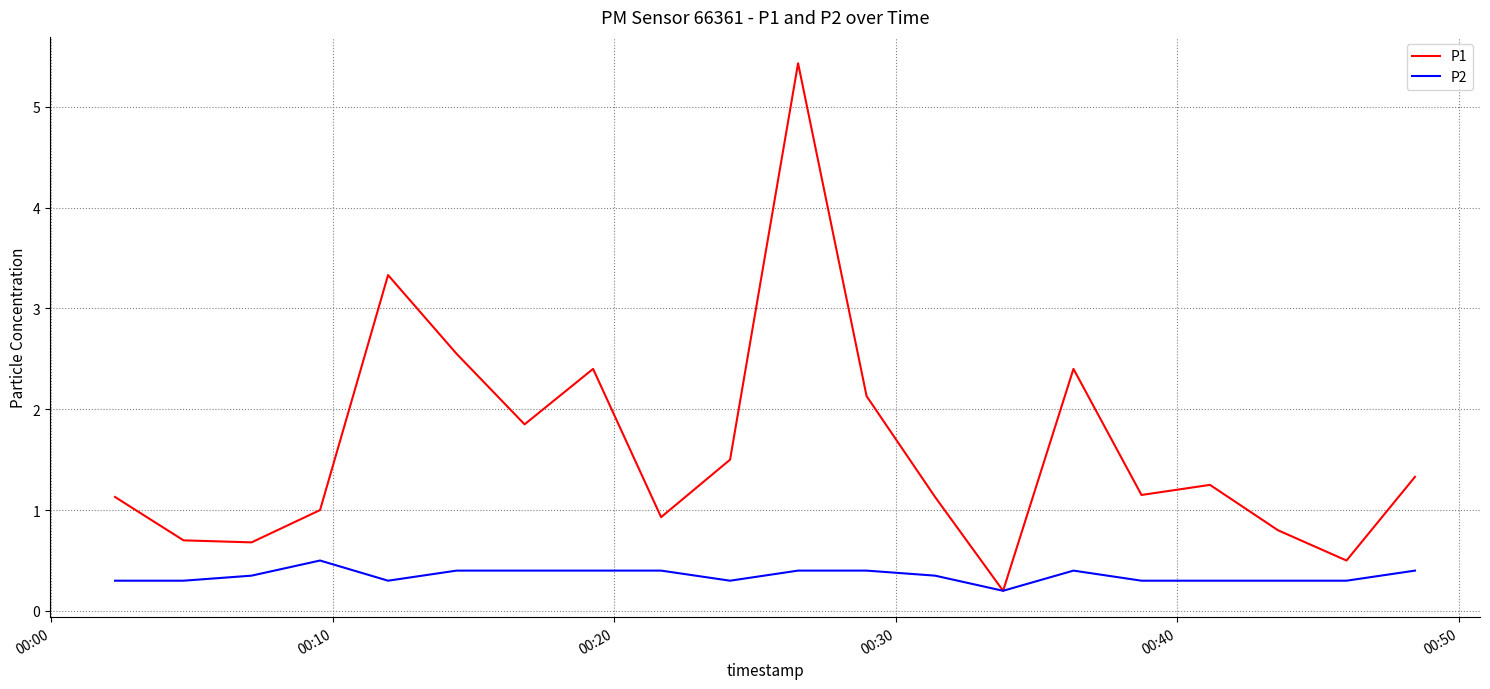

Rank the series by their maximum value, from highest to lowest.

P1, P2